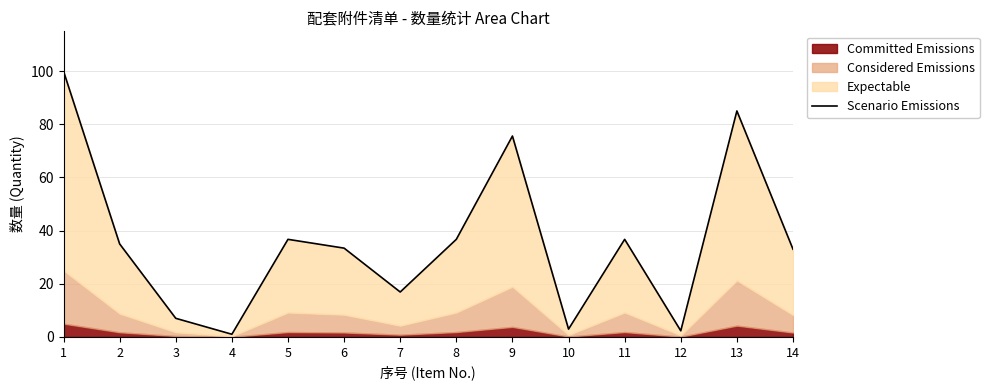

What is the change in value from 3 to 8?

+29.7